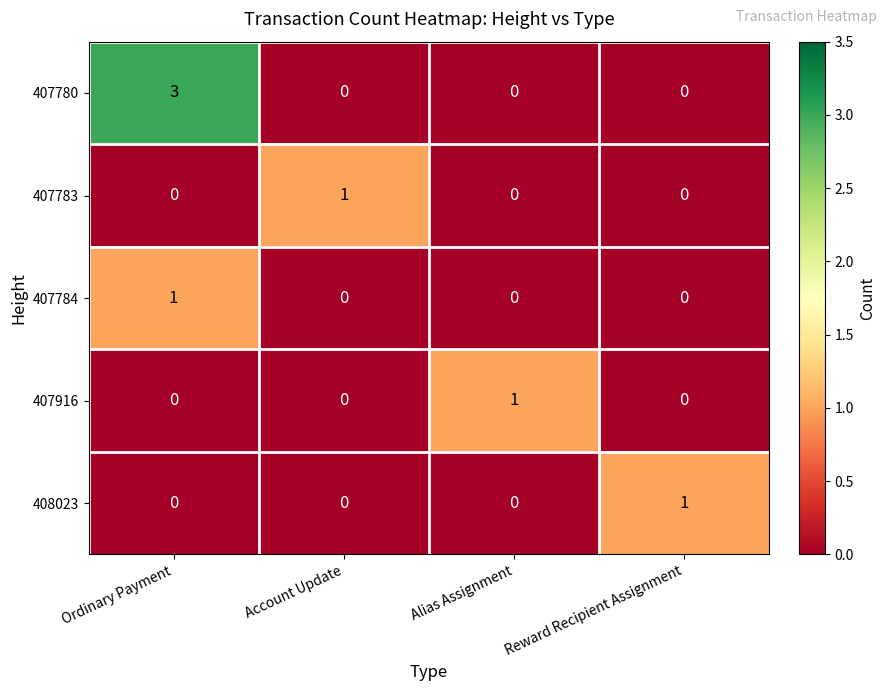

Reading right to left, list all the values displayed in this chart.

407780: 0	0	0	3
407783: 0	0	1	0
407784: 0	0	0	1
407916: 0	1	0	0
408023: 1	0	0	0